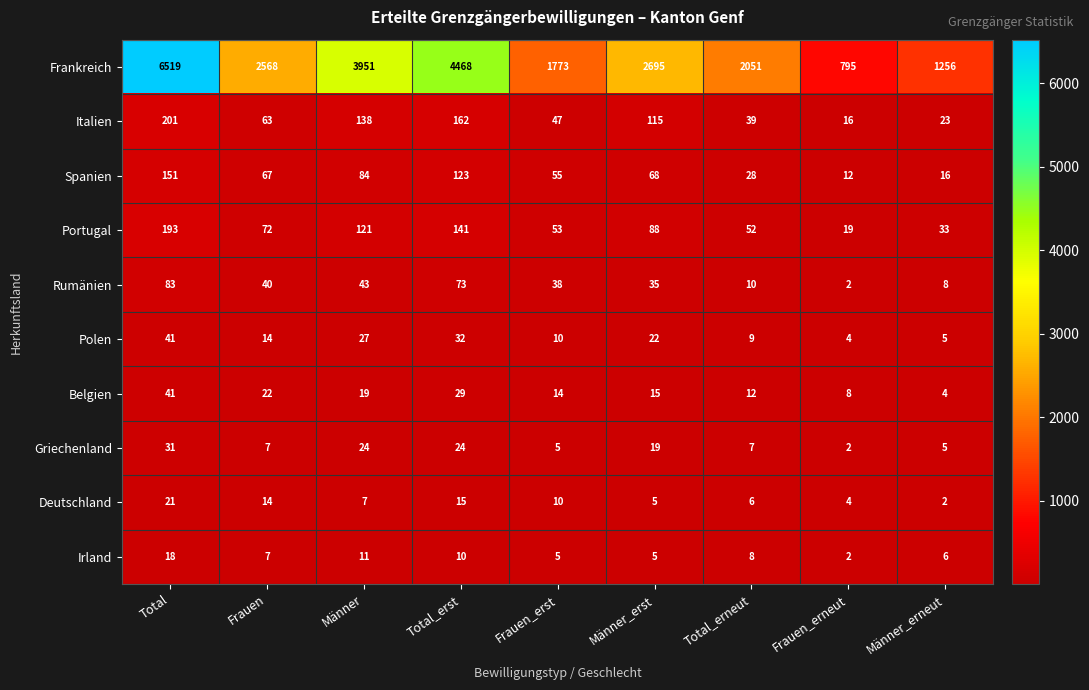

Is it true that Polen equals 74 at Total?

False